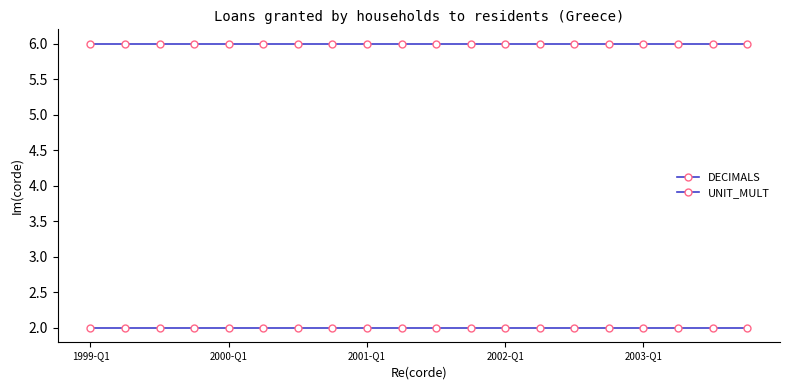

How many categories are shown in the chart?

20